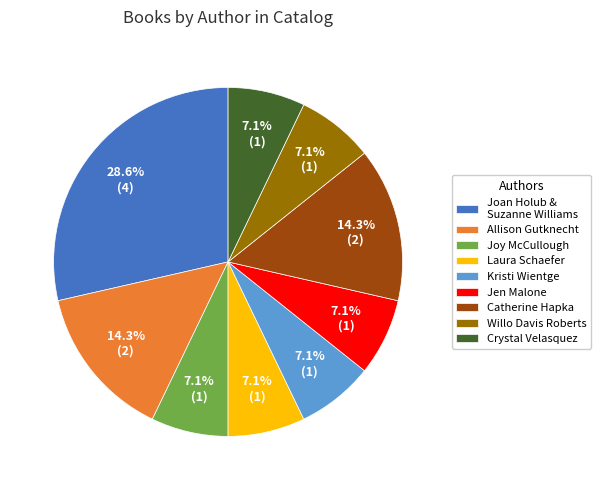

Is there any slice that represents more than half of the pie?

No